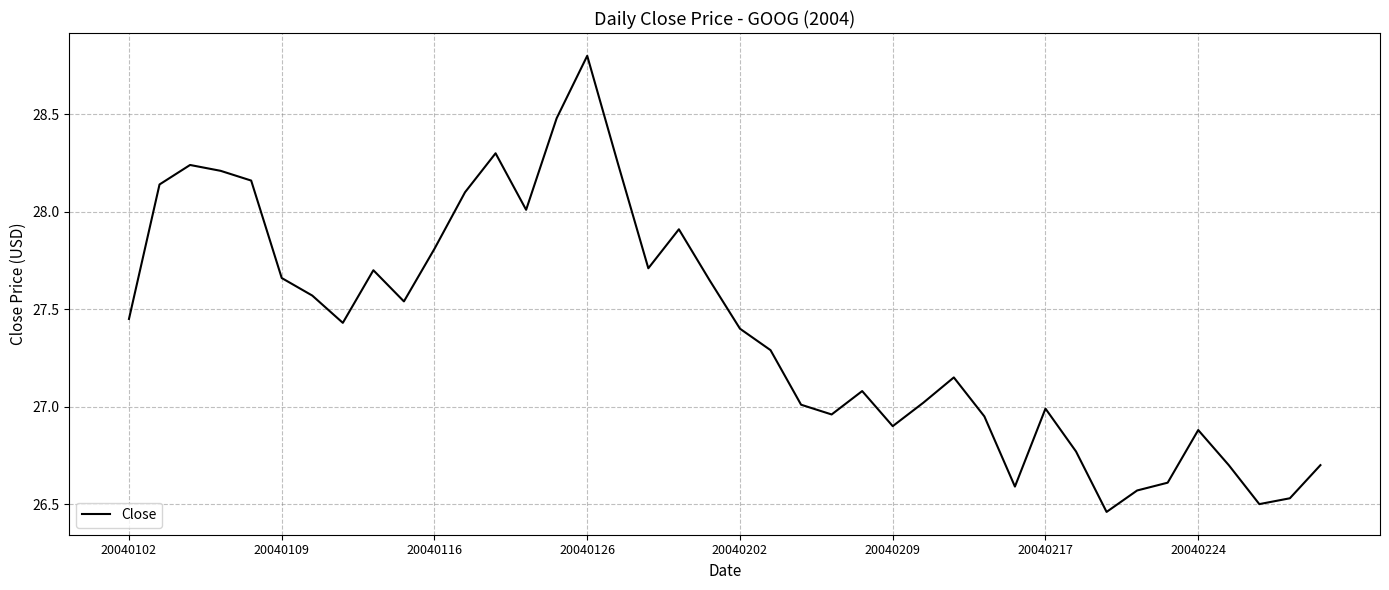

What is the greatest value displayed?

28.8